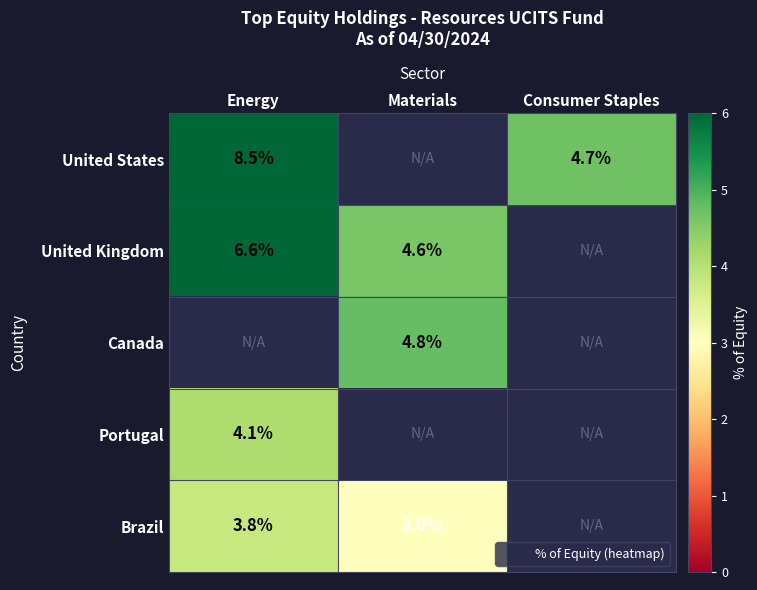

Where is United States nearest to the value 6?

Consumer Staples